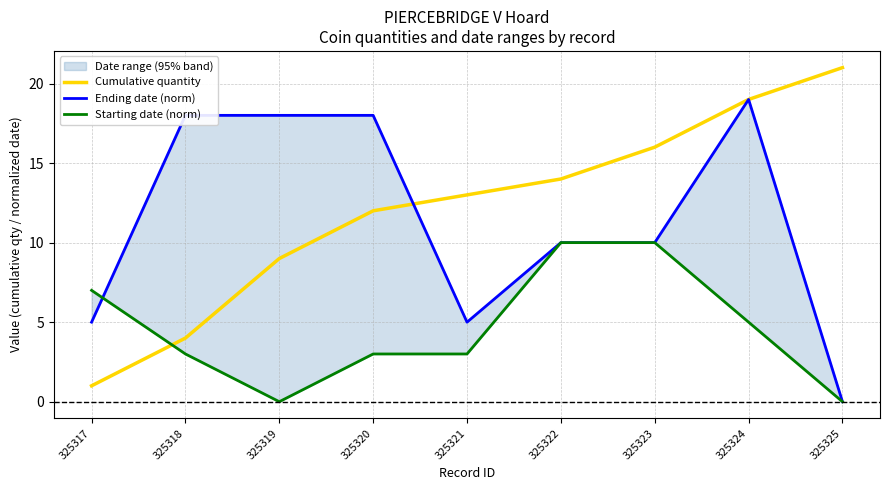

What is the difference between the second highest and second lowest values in the Cumulative quantity series?

15